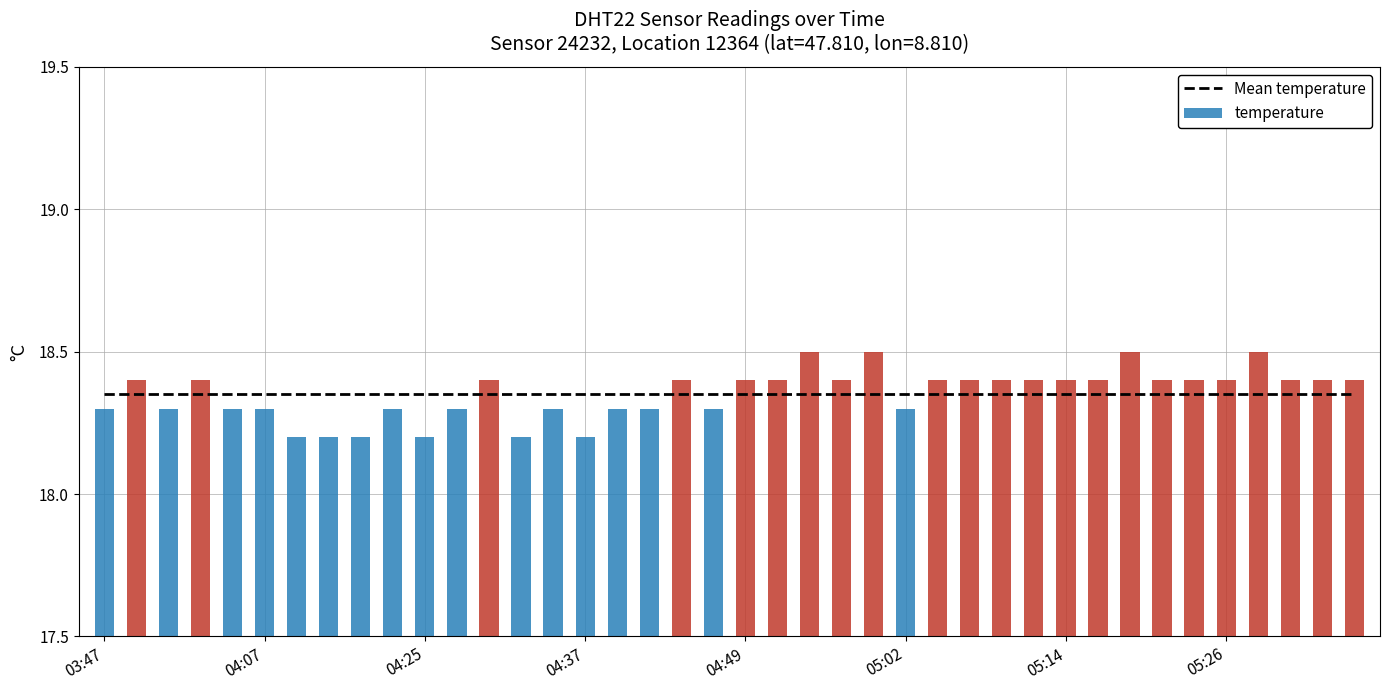

What is the label of the 1st bar from the left?

03:47